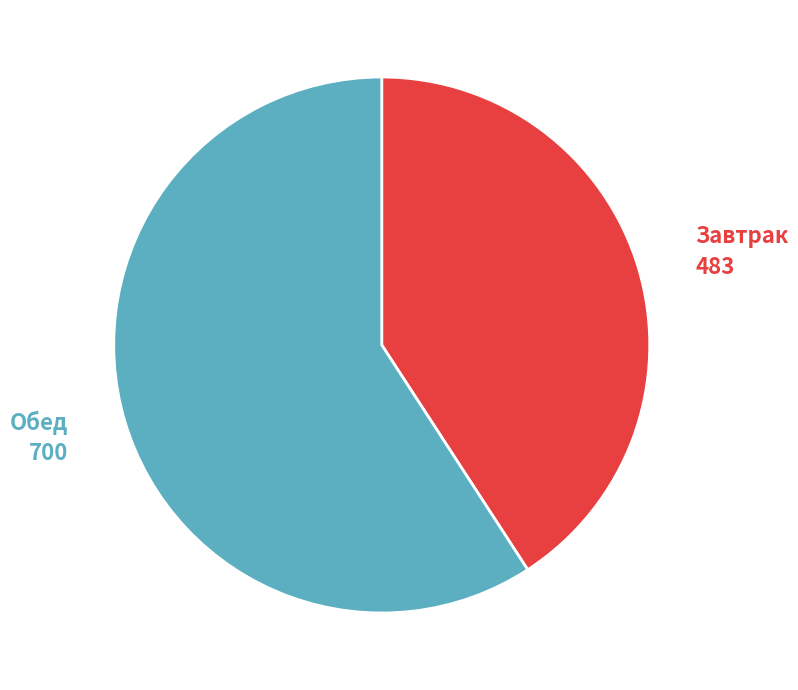

Is the sum of Завтрак and Обед greater than half?

Yes